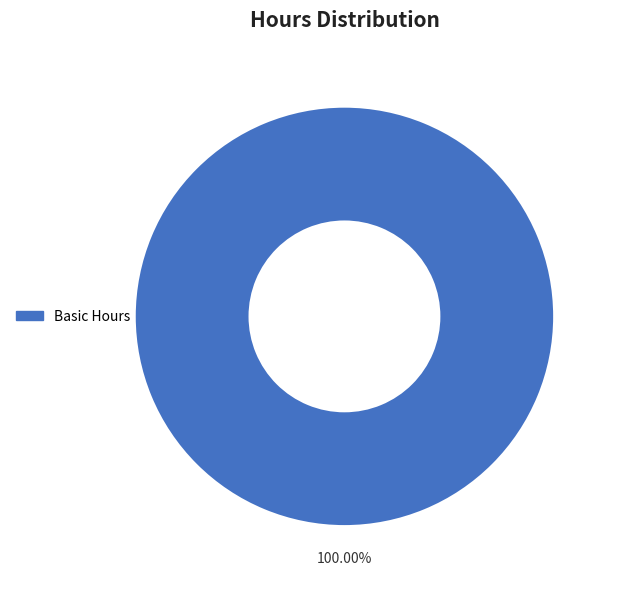

Does any single category account for the majority?

Yes